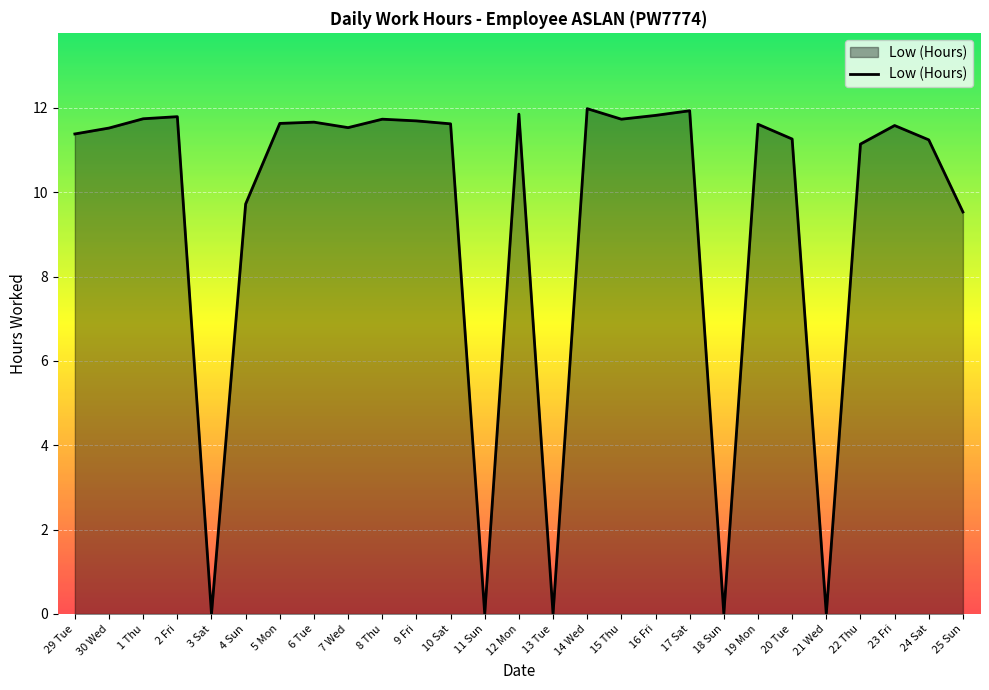

True or false: the data has more than 2 interior local peaks.

True